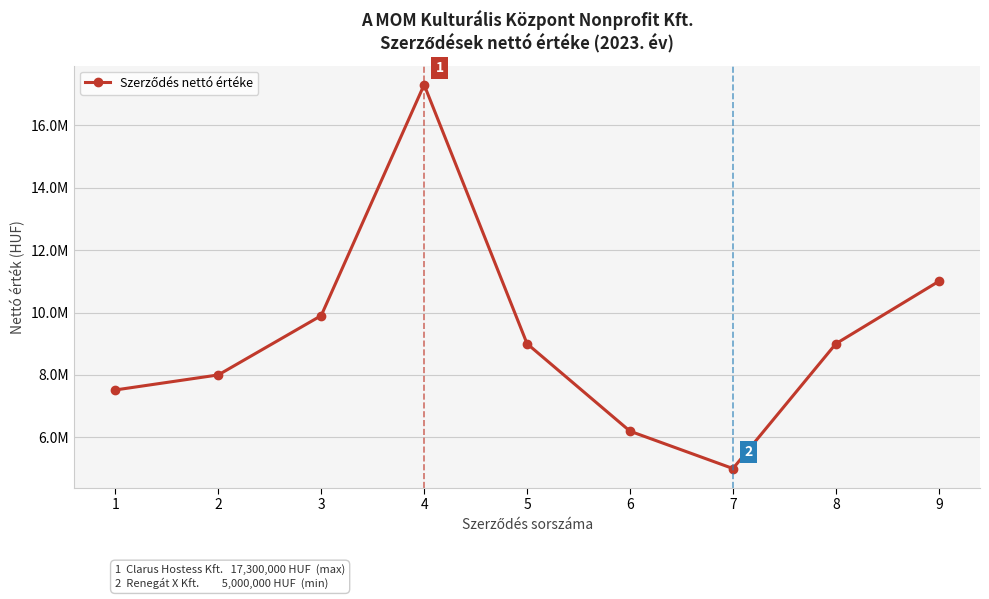

True or false: there are more than 0 points higher than both neighbors.

True